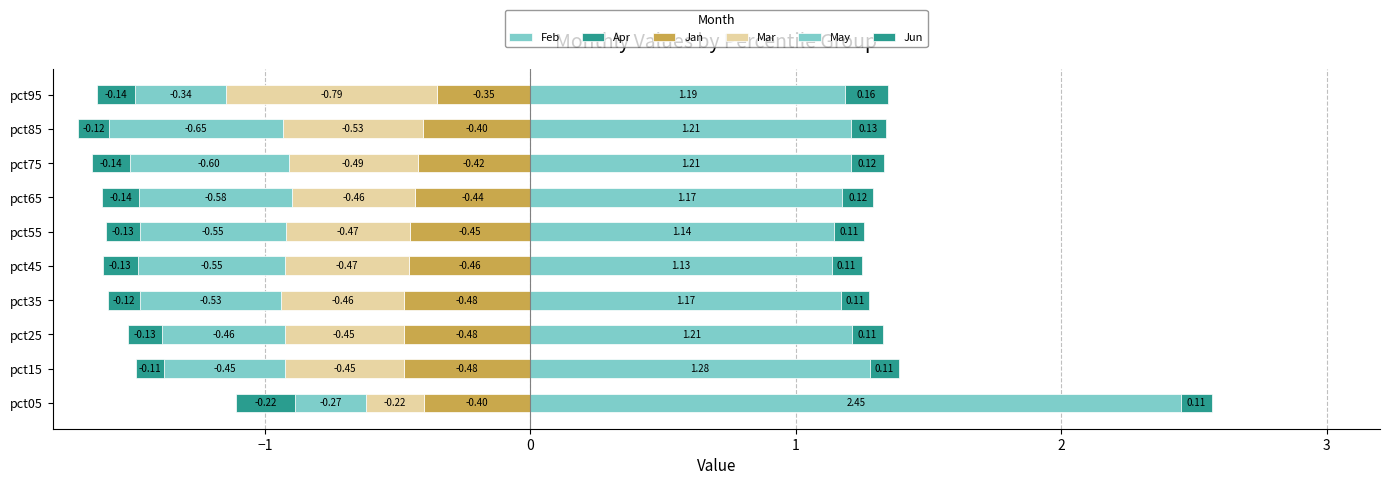

Which series has the largest range (max minus min)?

Feb